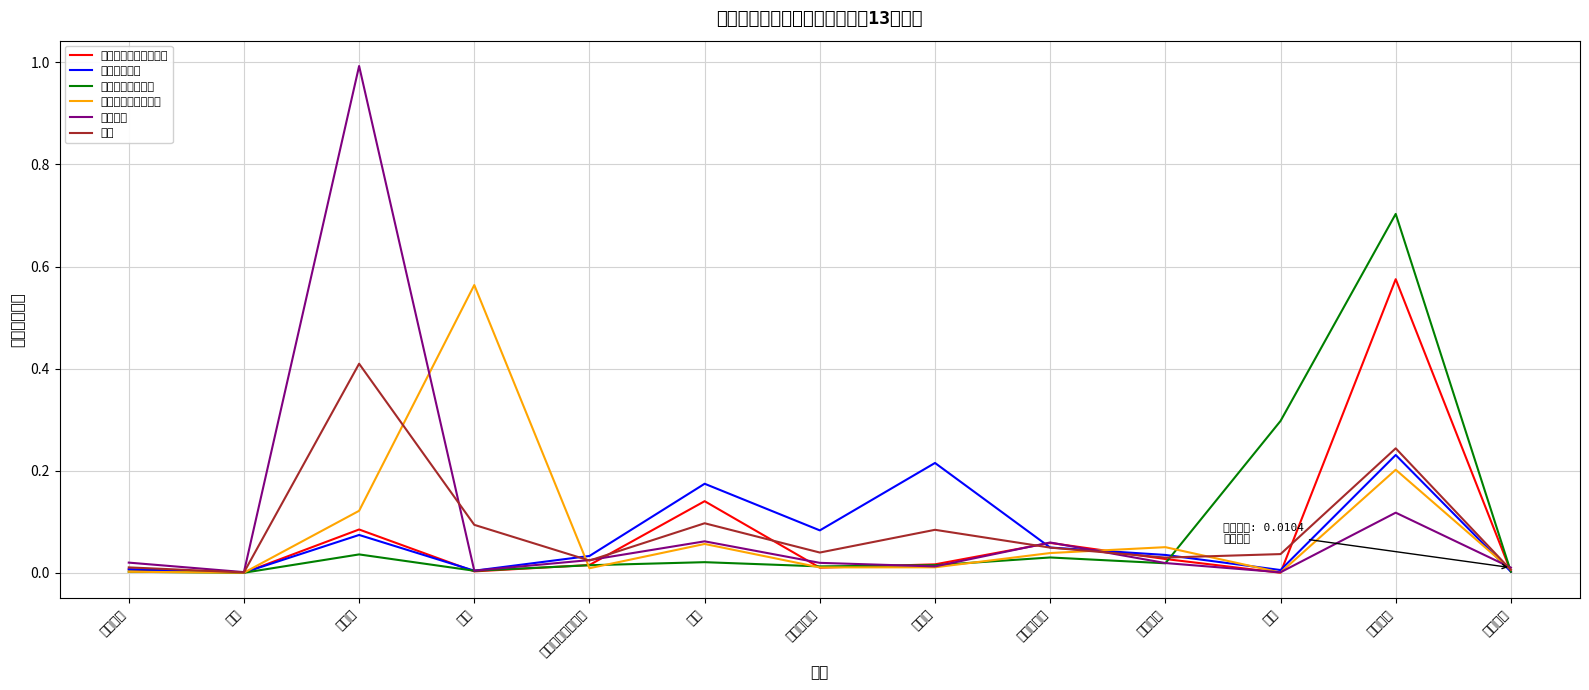

What is the sum of all 移輸出計 values?

1.3